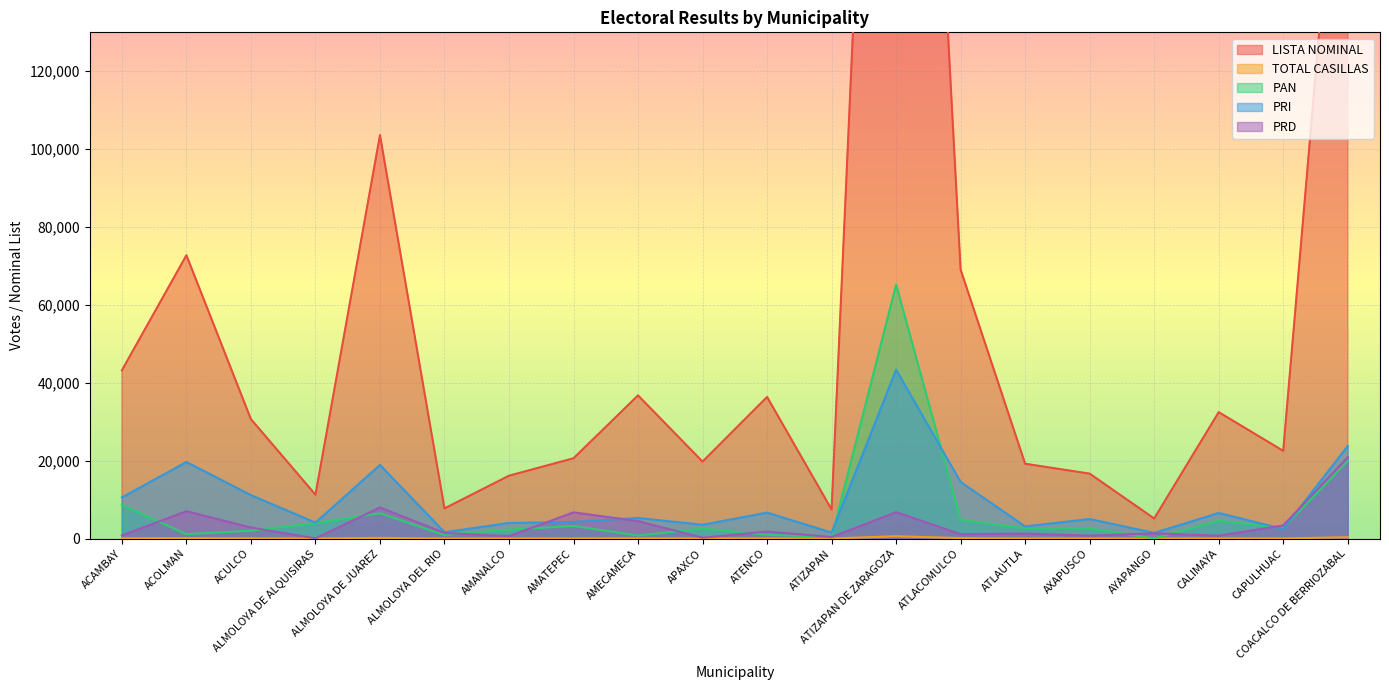

Reading left to right, list all the values displayed in this chart.

LISTA NOMINAL: 43206	72755	30662	11259	103614	7737	16143	20617	36762	19755	36365	7460	378410	69062	19214	16671	5144	32458	22525	215406
TOTAL CASILLAS: 82	114	57	23	171	13	28	46	65	33	55	13	594	118	31	32	9	53	37	339
PAN: 8617	1127	2018	3940	6506	912	2290	3236	767	2556	975	357	65237	4802	2636	2613	32	4613	2692	19911
PRI: 10561	19657	11156	4095	18909	1621	4007	4272	5285	3544	6663	1538	43356	14528	3115	5031	1451	6569	2458	23763
PRD: 797	7030	2841	52	7995	1423	628	6733	4479	219	1802	397	6791	1129	1286	754	1343	747	3368	20920